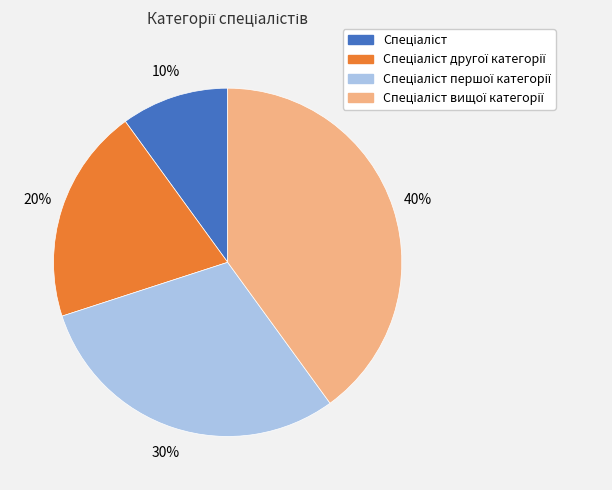

To the nearest percent, what is the difference between the largest and smallest slice percentages?

30%